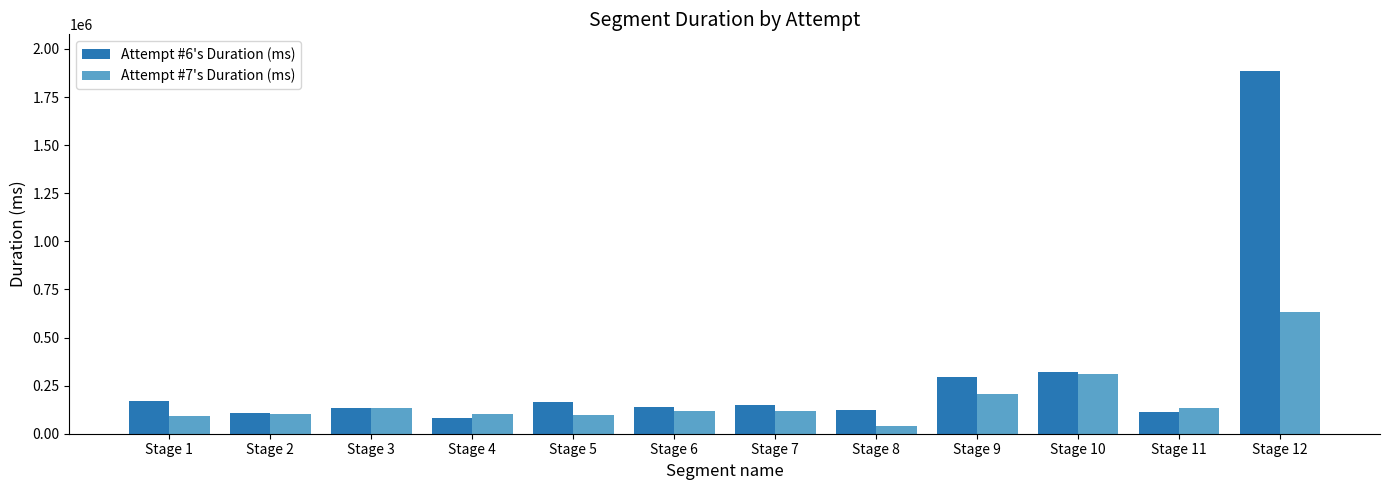

Which label corresponds to the largest value in the chart?

Stage 12